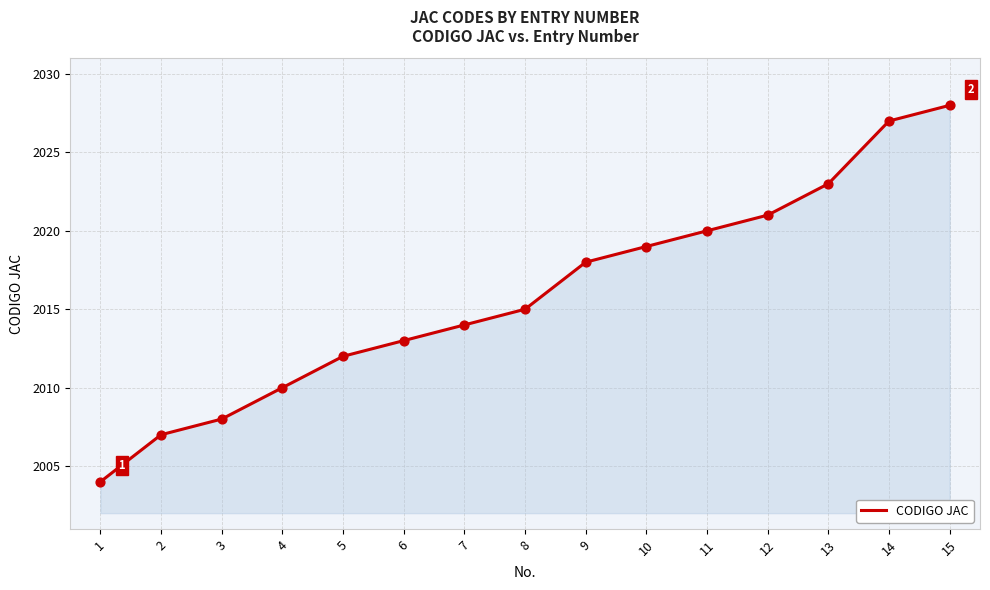

What is the change in value from 1 to 11?

+16